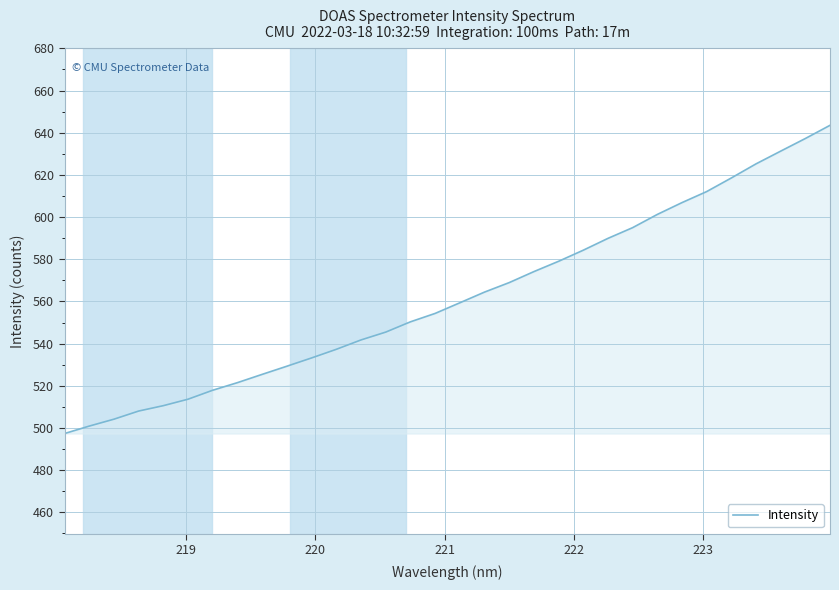

What is the difference between the maximum and minimum values?

146.1